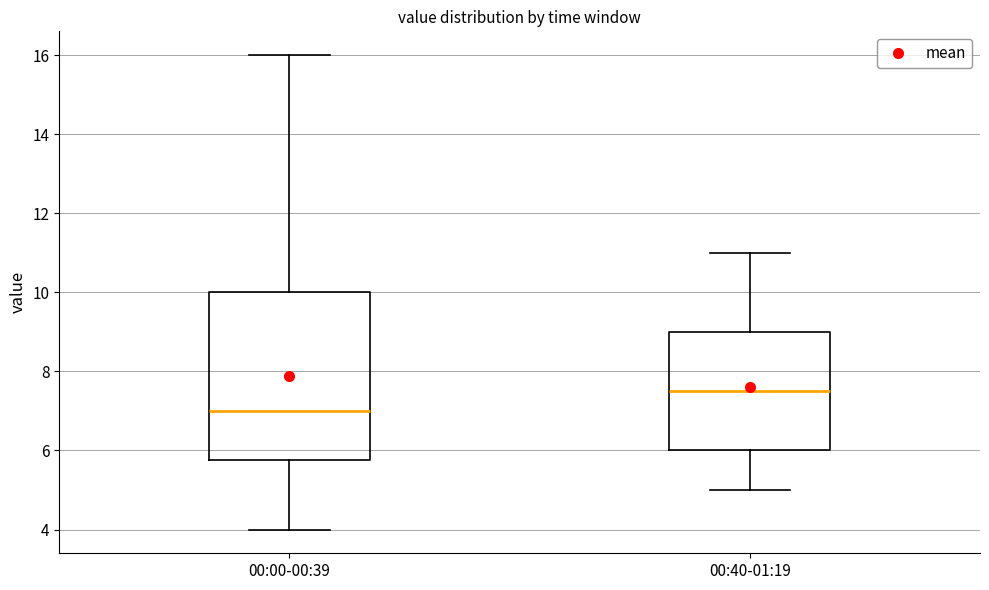

Where does the lower whisker of the box for 00:00-00:39 end on the y-axis? The values are not printed on the chart, so give them approximately, as read against the axis.

4.0